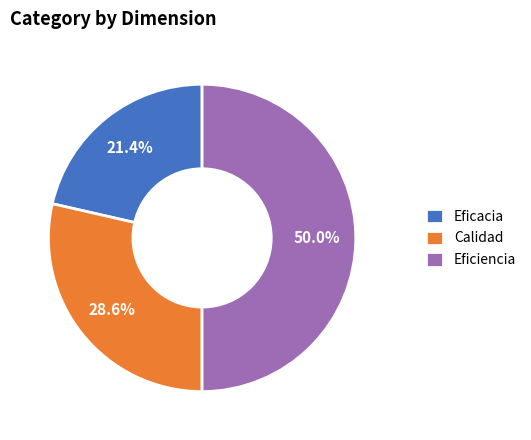

Is Calidad the majority of the pie?

No